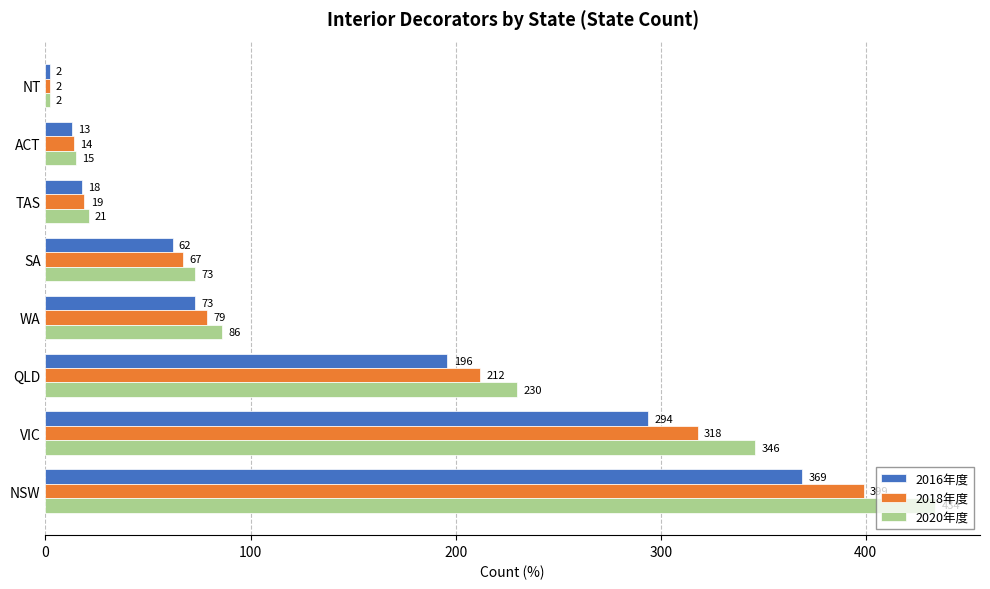

Which series has the largest total across all categories?

2020年度